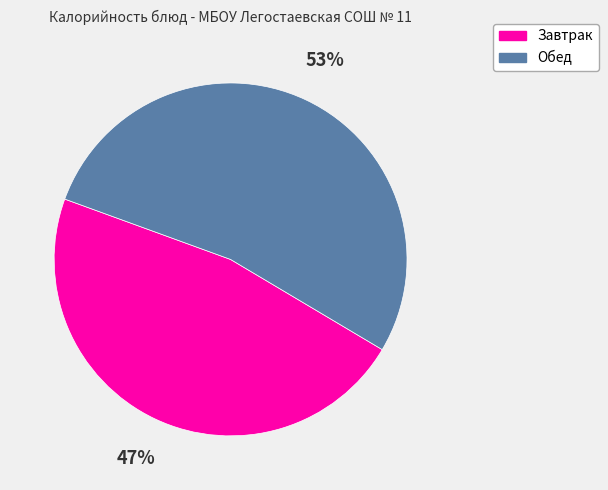

To the nearest percent, what is the difference between the largest and smallest slice percentages?

6%